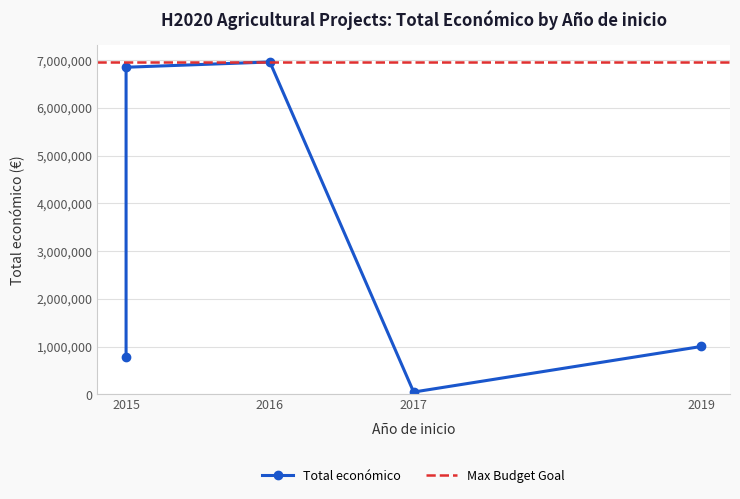

Approximately how many times larger is the value at 2015 compared to 2016?

1.0